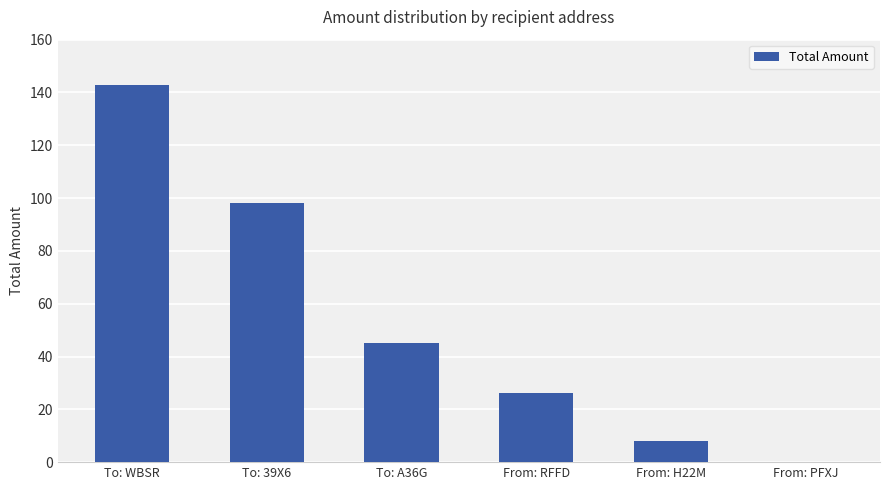

At which category does the chart reach its peak across all series?

To: WBSR